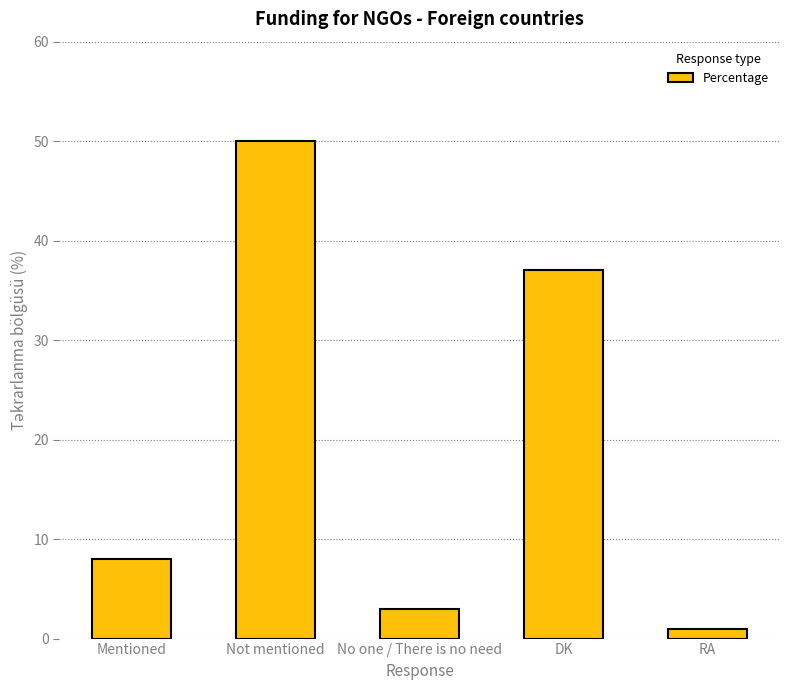

What is the label of the 2nd bar from the right?

DK